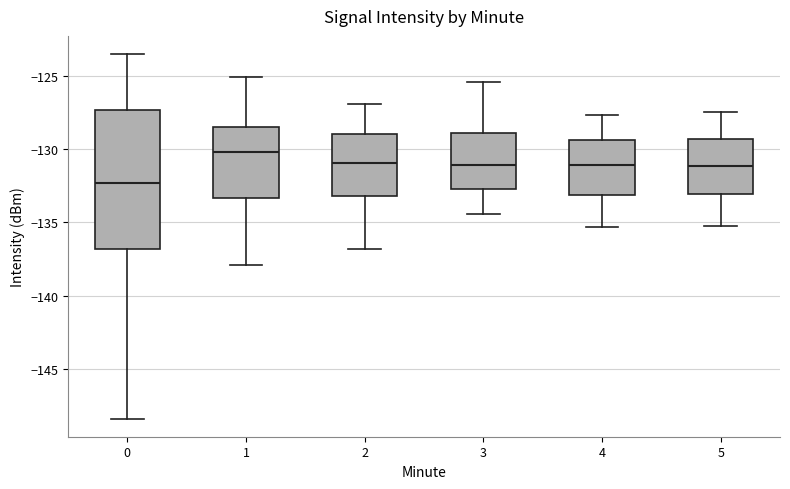

Which box is the tallest, from its lower edge to its upper edge?

0